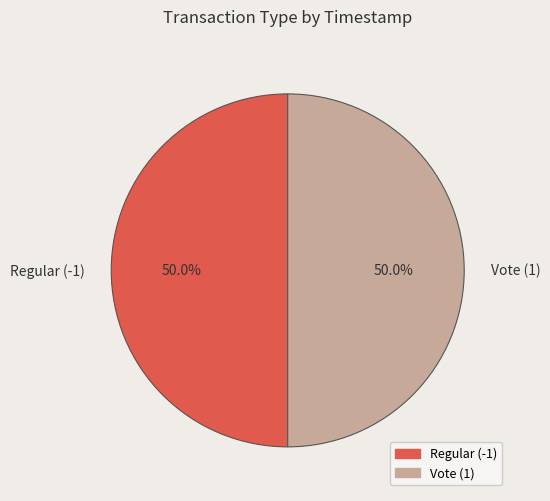

How many segments does this pie chart have?

2